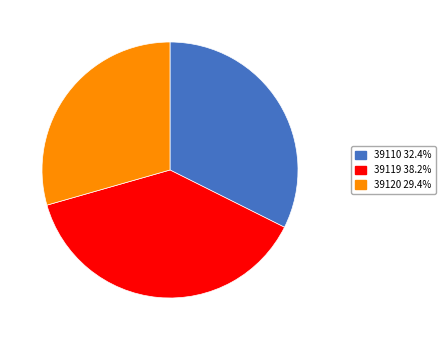

Is 39110 32.4% the majority of the pie?

No